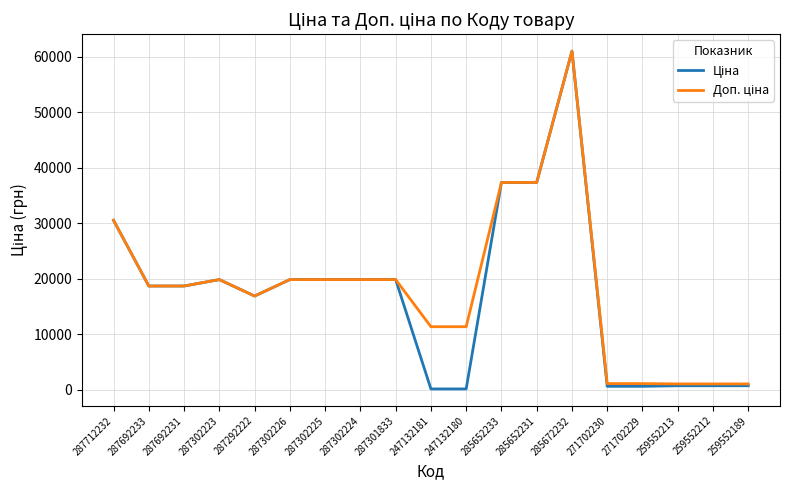

What is the maximum value shown in the chart?

61024.7